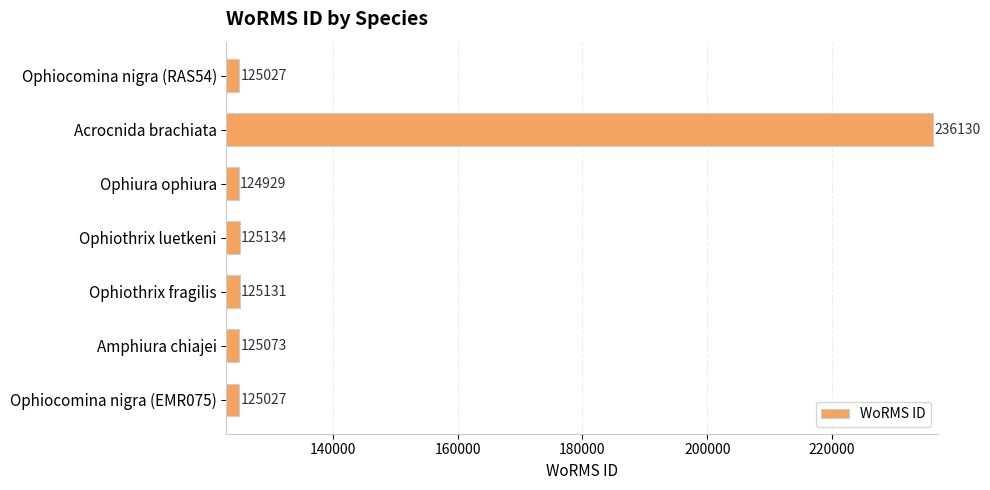

What is the maximum value shown in the chart?

236130